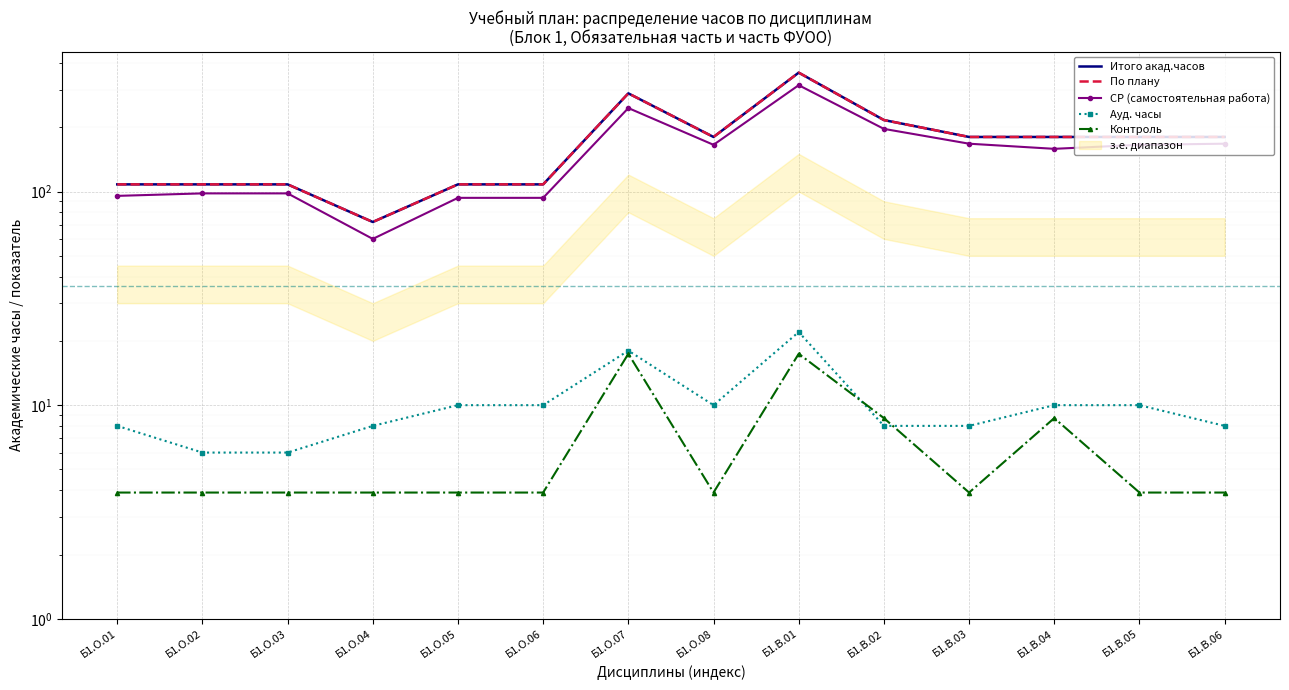

What is the sum of all Ауд. часы values?

142.0